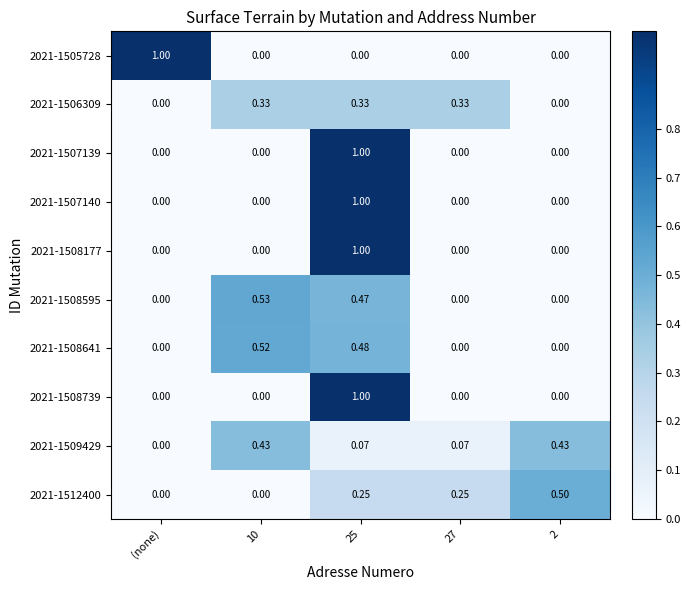

Is the value of 2021-1508177 at (none) greater than the value of 2021-1508739 at 25?

No